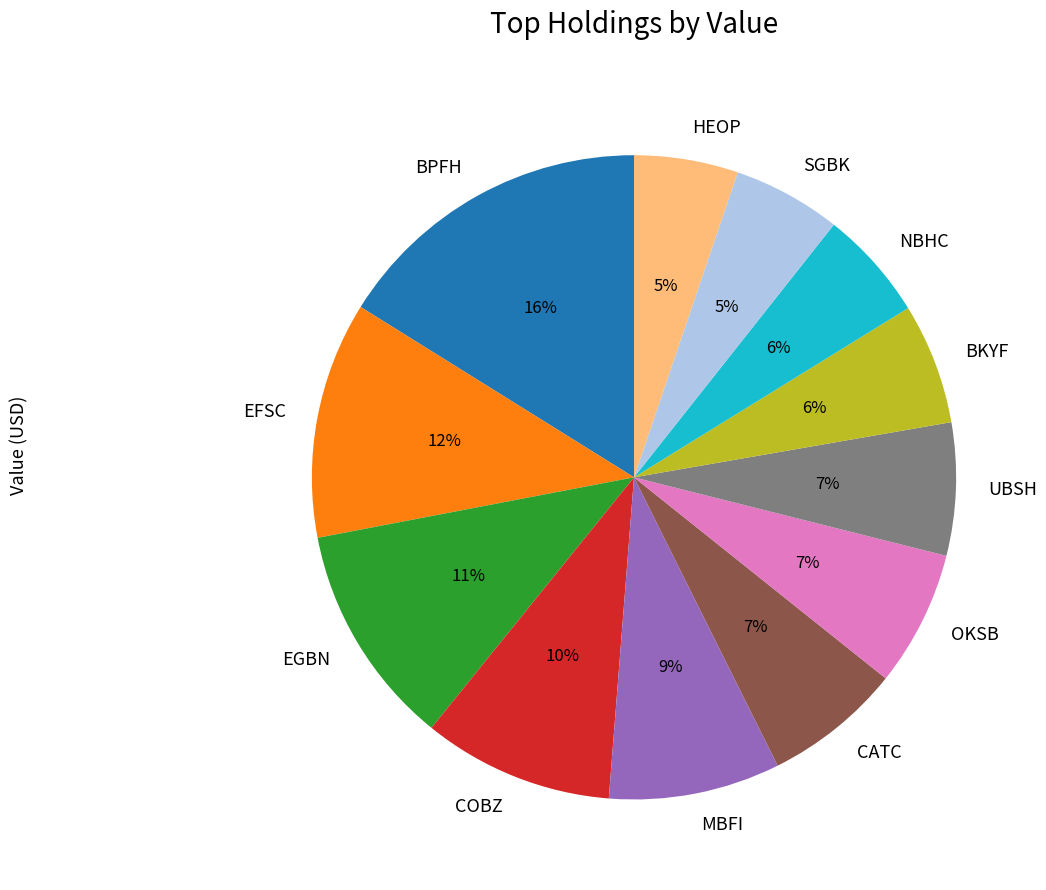

Is there any slice that represents more than half of the pie?

No